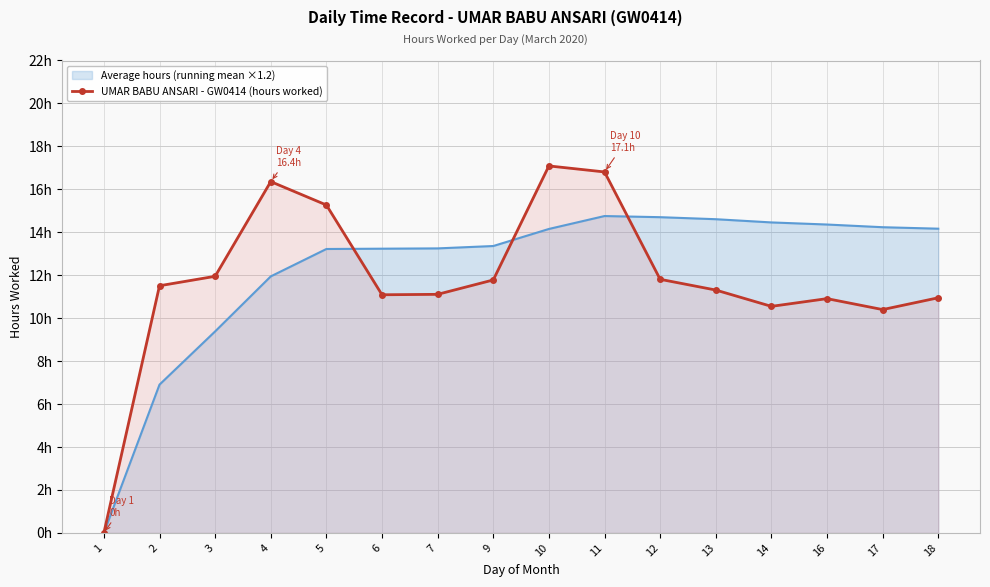

How many data points does each series have?

16